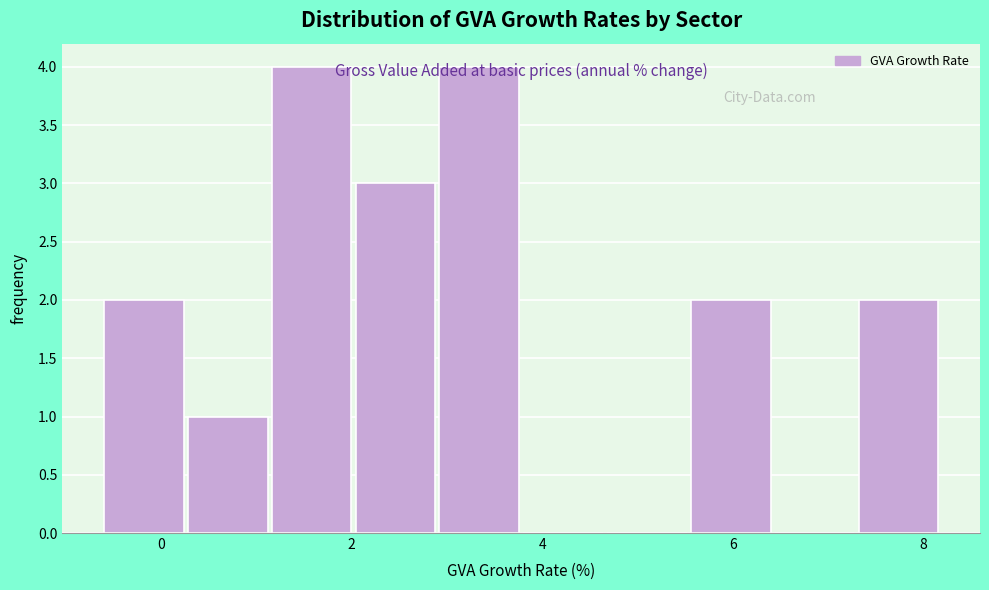

Reading left to right, list every bar in this chart as the range it spans on the x-axis followed by its height. Neither the bar edges nor the heights are printed on the chart, so give them approximately, as read against the axes.

-0.60 to 0.28: 2
0.28 to 1.16: 1
1.16 to 2.04: 4
2.04 to 2.92: 3
2.92 to 3.80: 4
3.80 to 4.68: 0
4.68 to 5.56: 0
5.56 to 6.44: 2
6.44 to 7.32: 0
7.32 to 8.20: 2